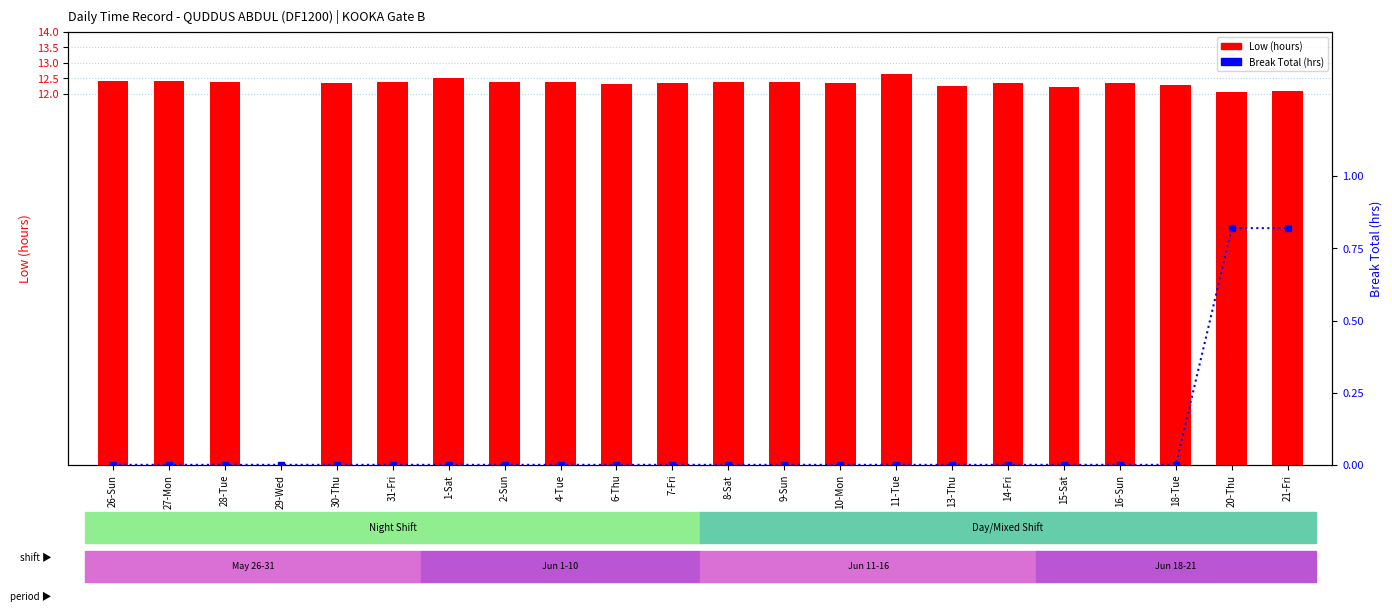

Rank the series at 30-Thu from lowest to highest value.

Break Total (hrs), Low (hours)